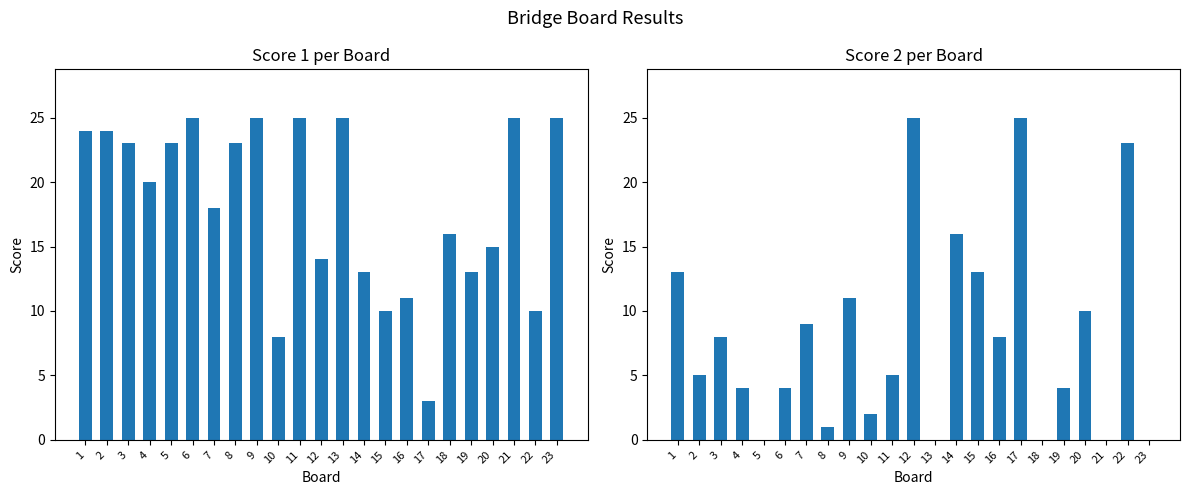

Is the value of Score 1 at 21 greater than the value of Score 2 at 8?

Yes